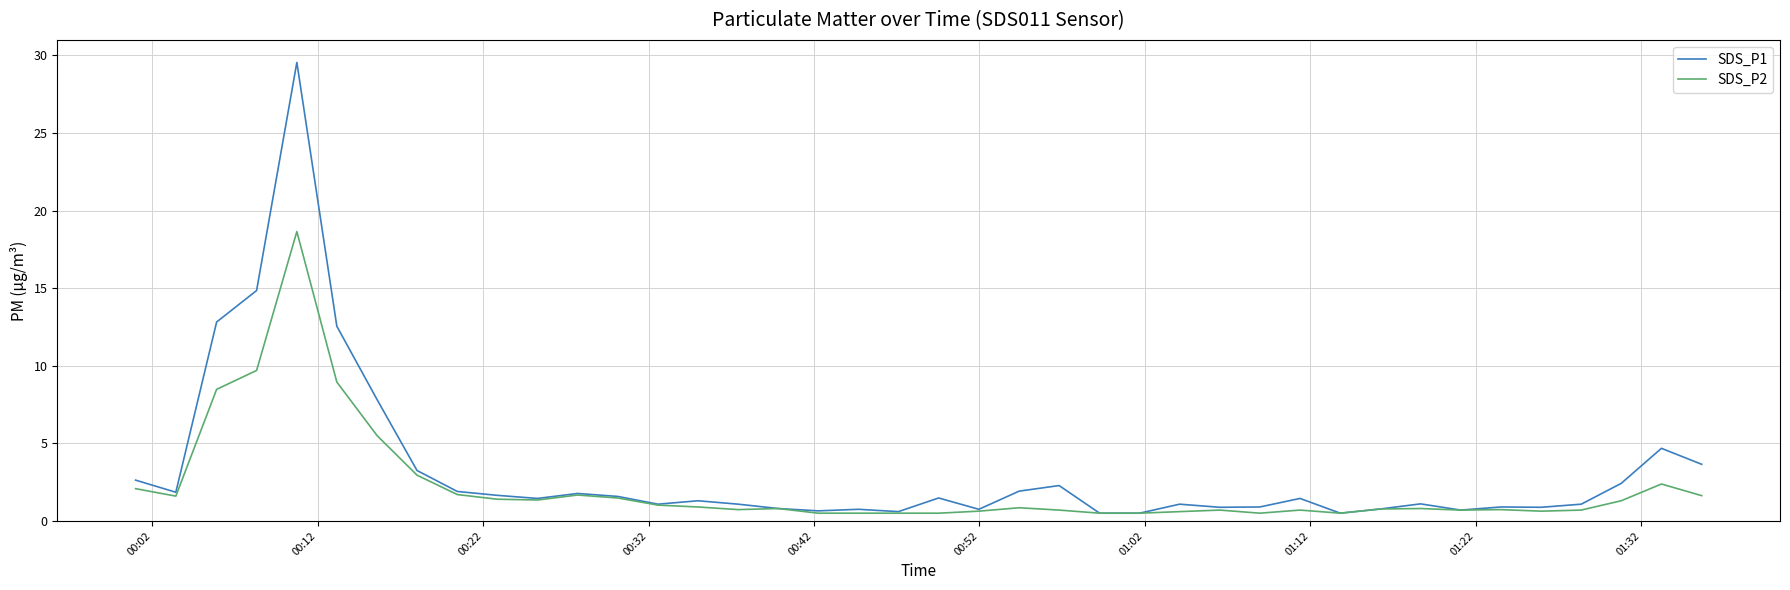

Rank the series by their maximum value, from highest to lowest.

SDS_P1, SDS_P2